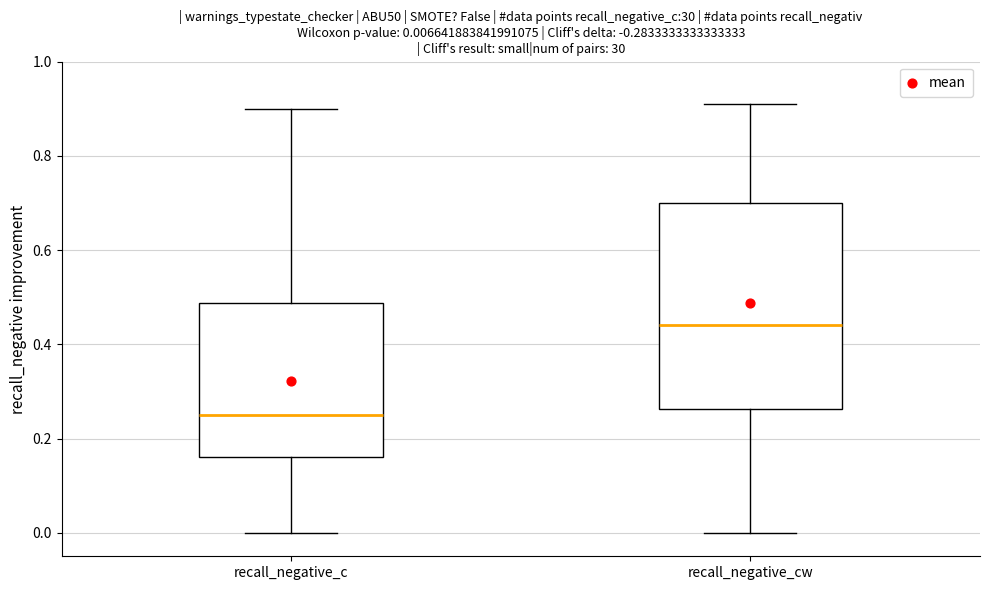

Which box's median line is the highest?

recall_negative_cw